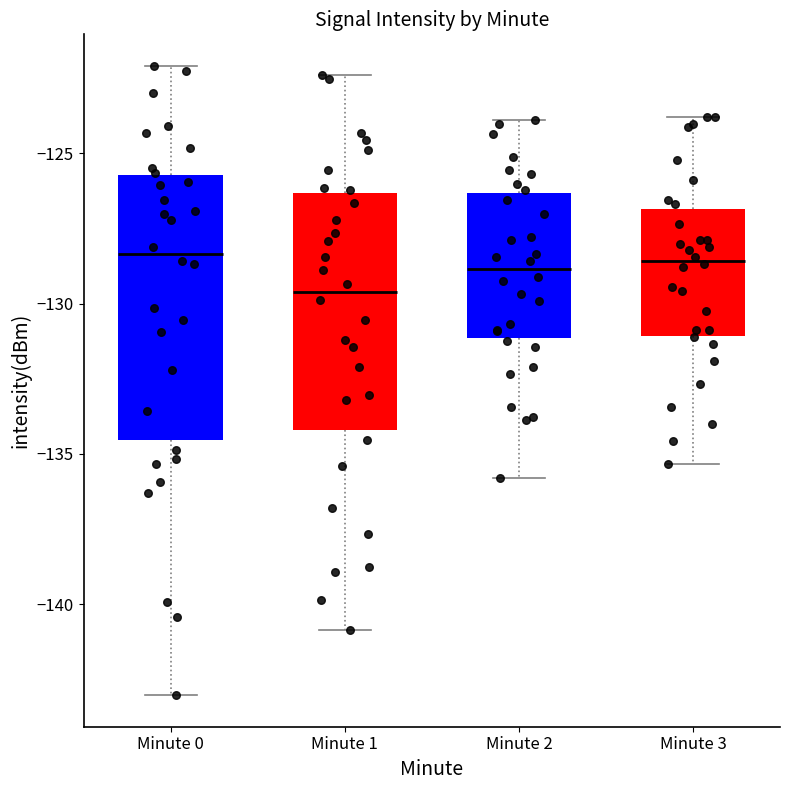

Which box has the lowest median line?

Minute 1